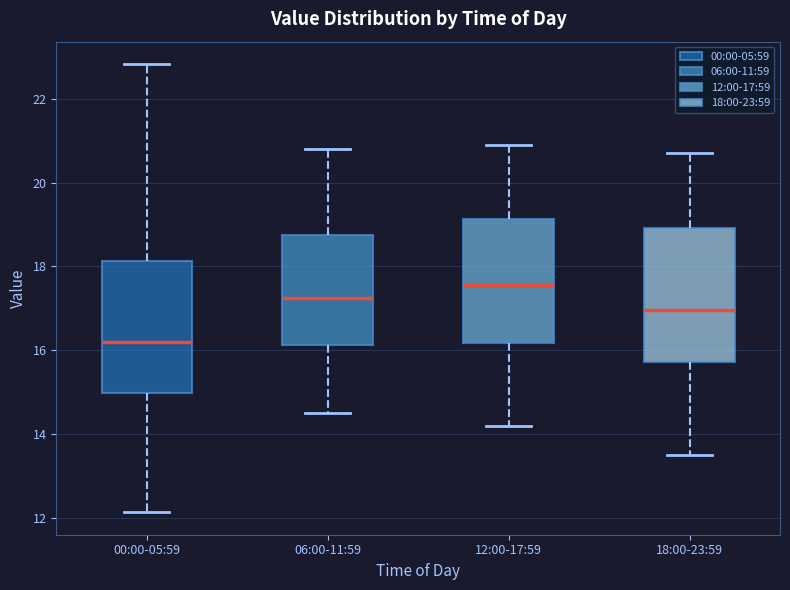

Where does the median line of the box for 06:00-11:59 sit on the y-axis? The values are not printed on the chart, so give them approximately, as read against the axis.

17.2